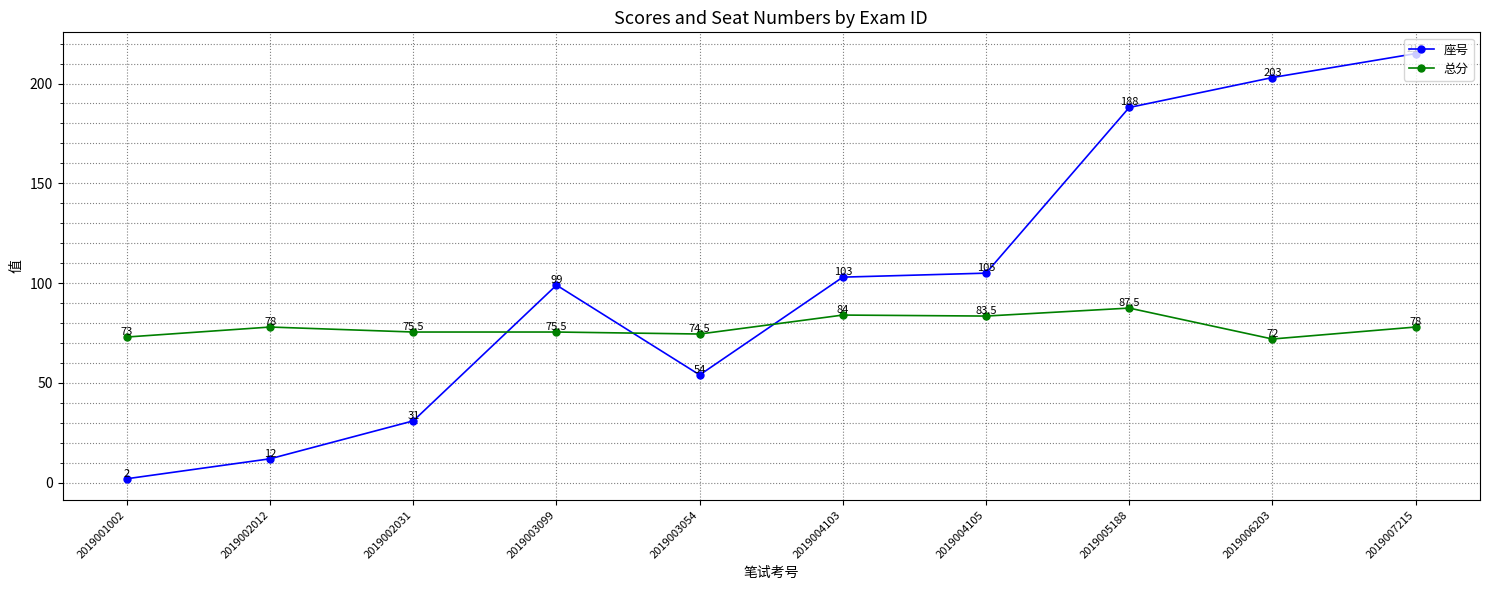

Where is the first local maximum for 总分?

2019002012